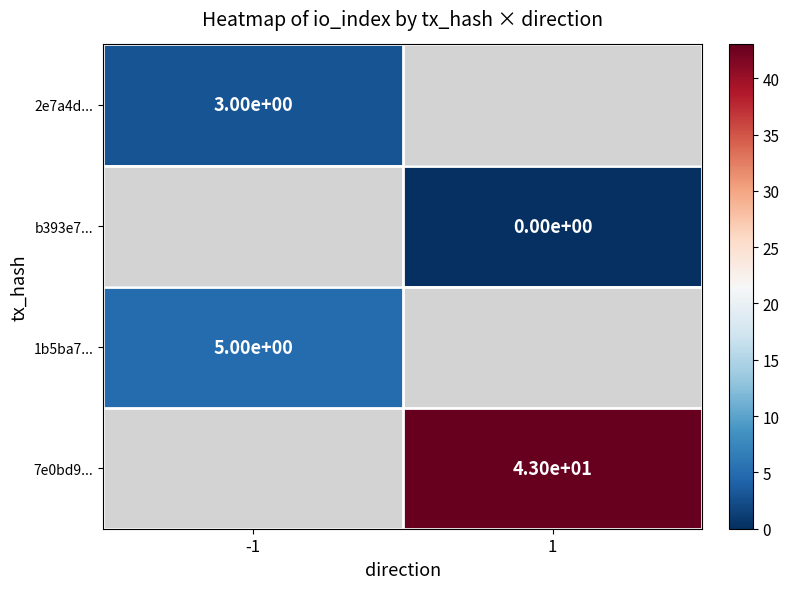

Is it true that 1b5ba7... equals 7 at -1?

False